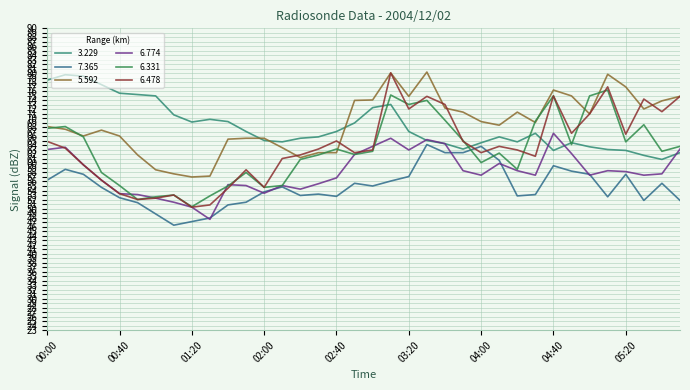

True or false: 3.229 and 7.365 intersect in this chart.

False